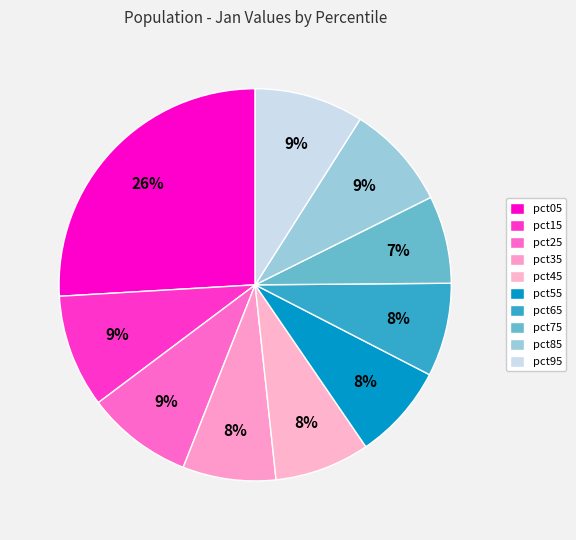

Count the number of slices in the pie.

10